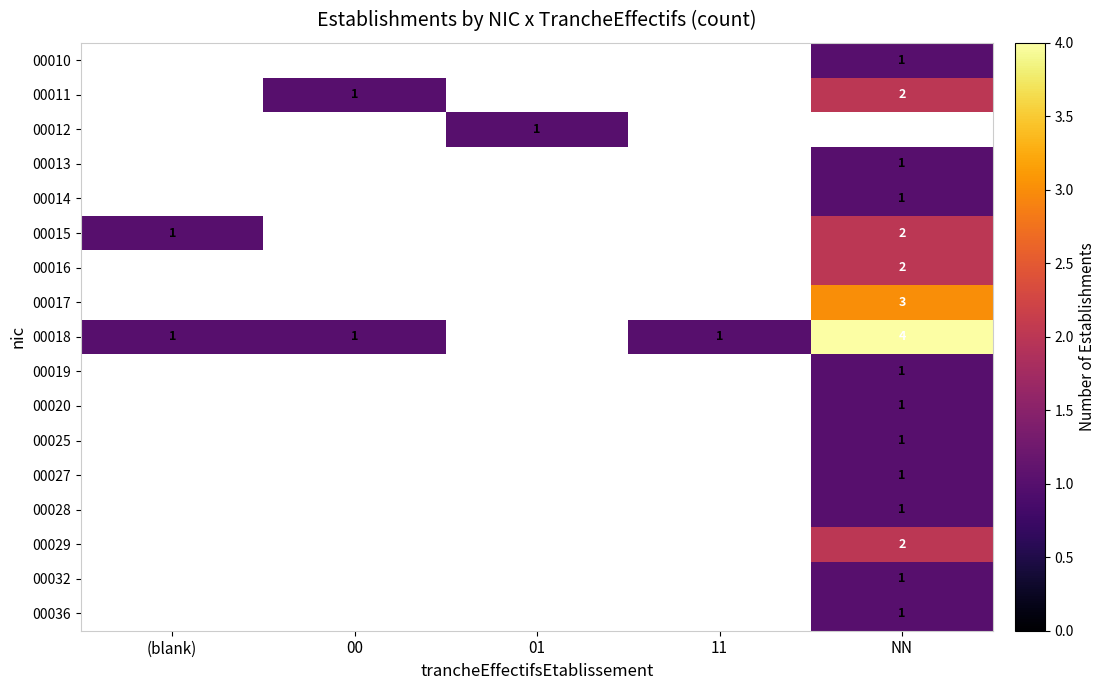

The 00012 series shows 1 at 01. True or false?

True